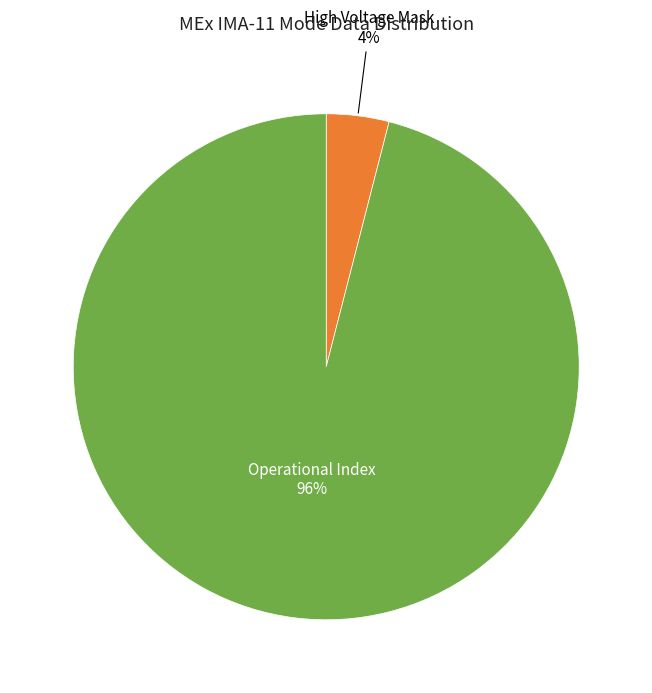

How many segments does this pie chart have?

2